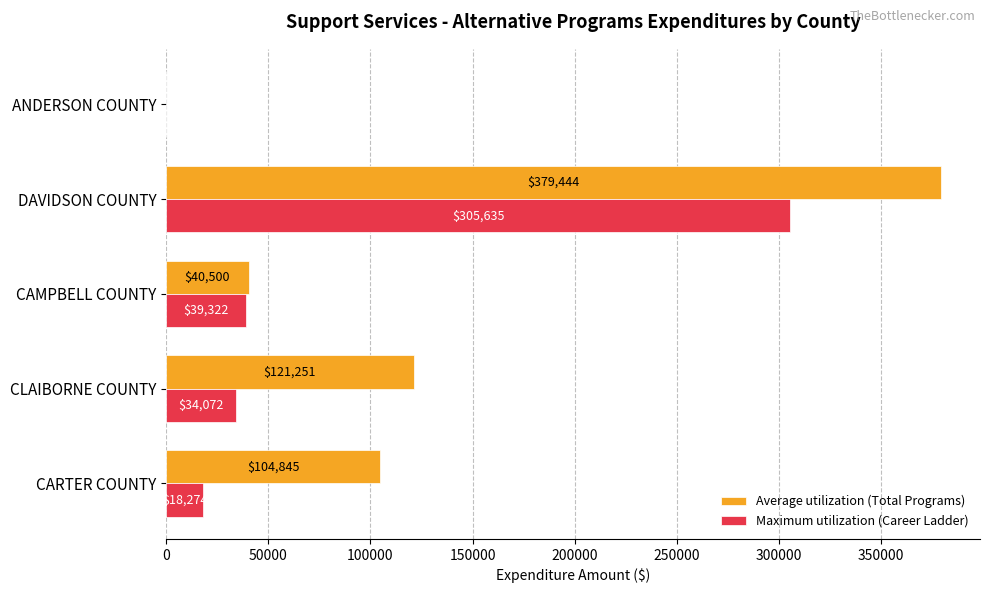

True or false: Maximum utilization (Career Ladder) has a value of -168707.8 at ANDERSON COUNTY.

False